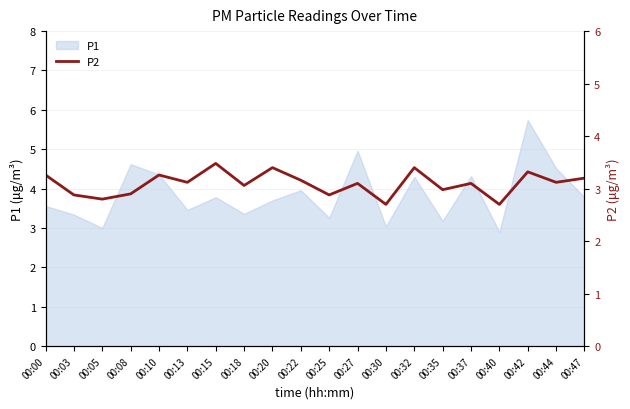

How many lines are shown in the chart?

1